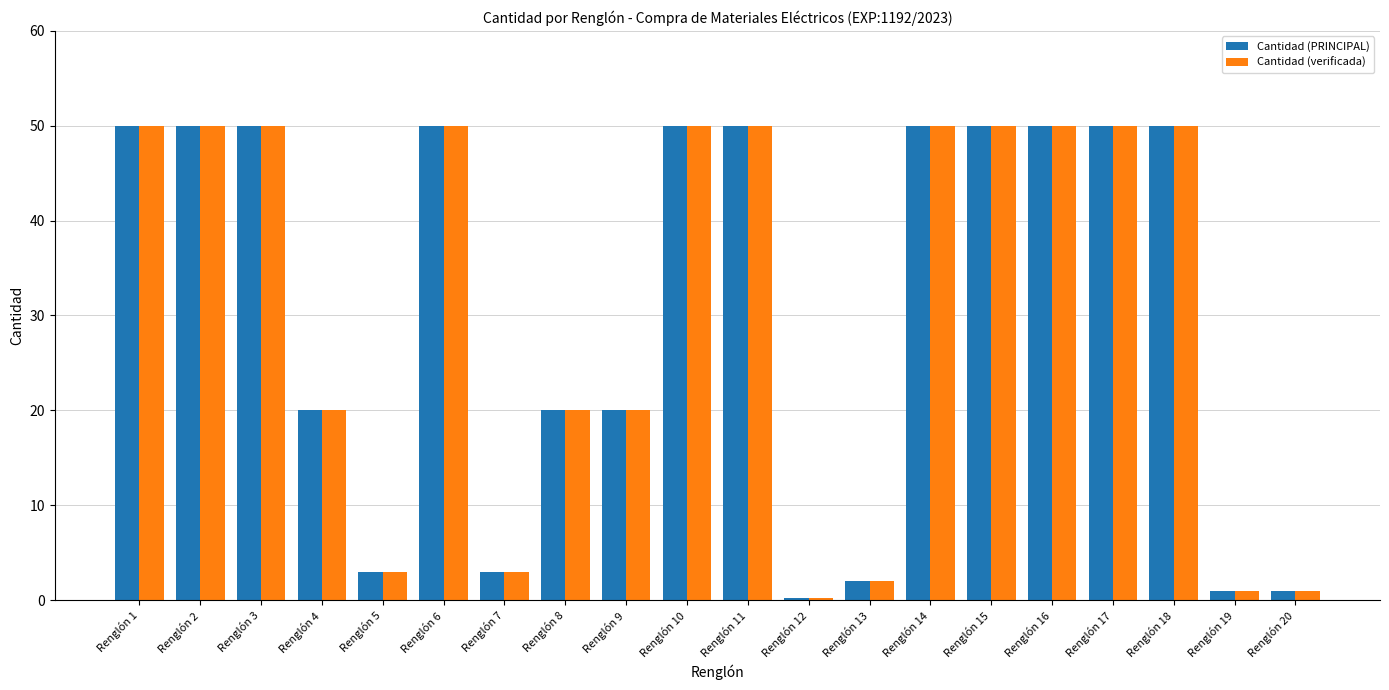

What is the maximum value for Cantidad (verificada)?

50.0